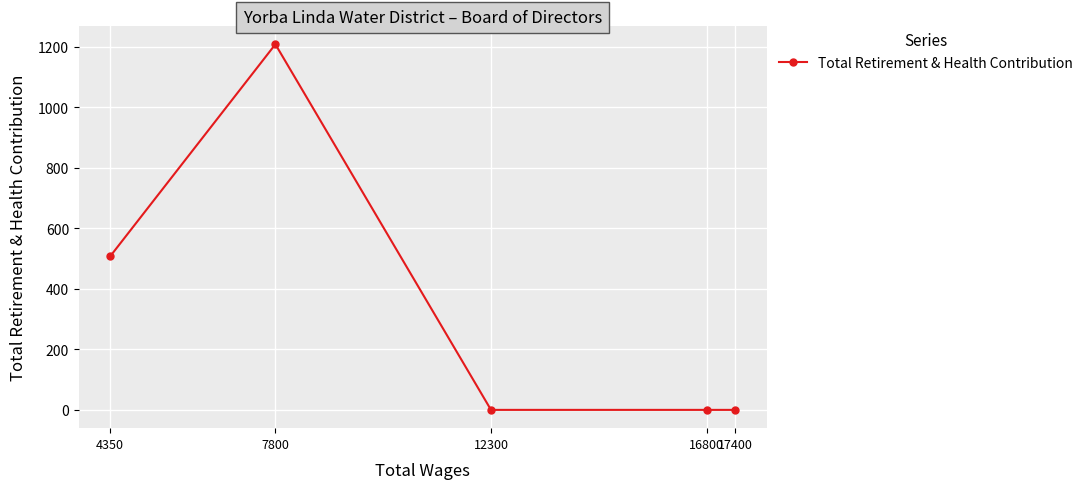

List the labels in order of value, largest first.

7800, 4350, 17400, 16800, 12300